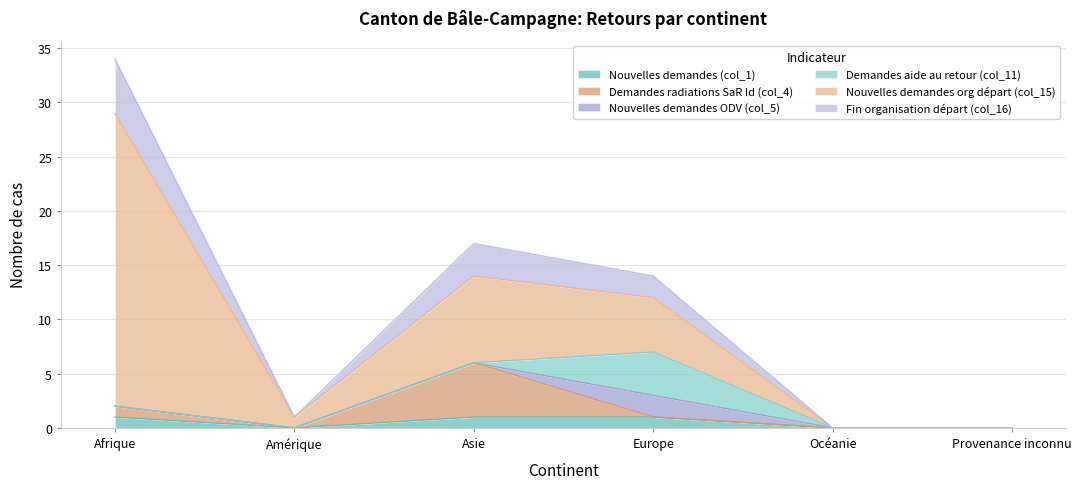

What is the label of the 5th point from the right?

Amérique